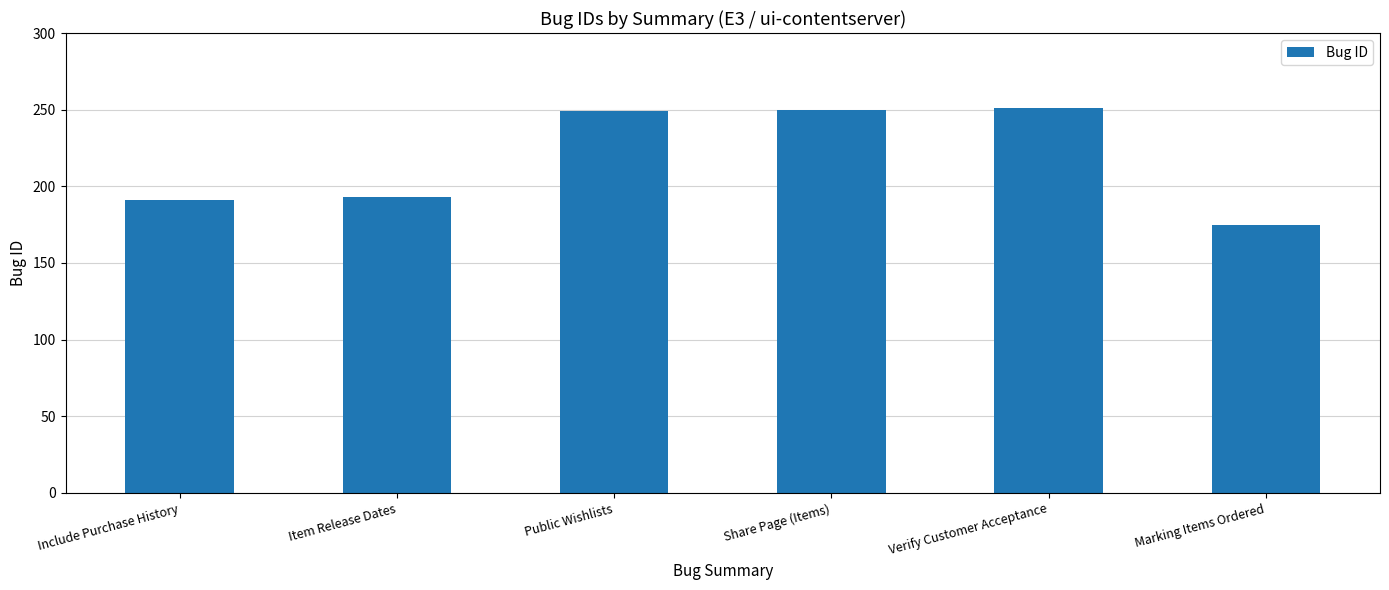

Approximately how many times larger is the value at Public Wishlists compared to Verify Customer Acceptance?

1.0